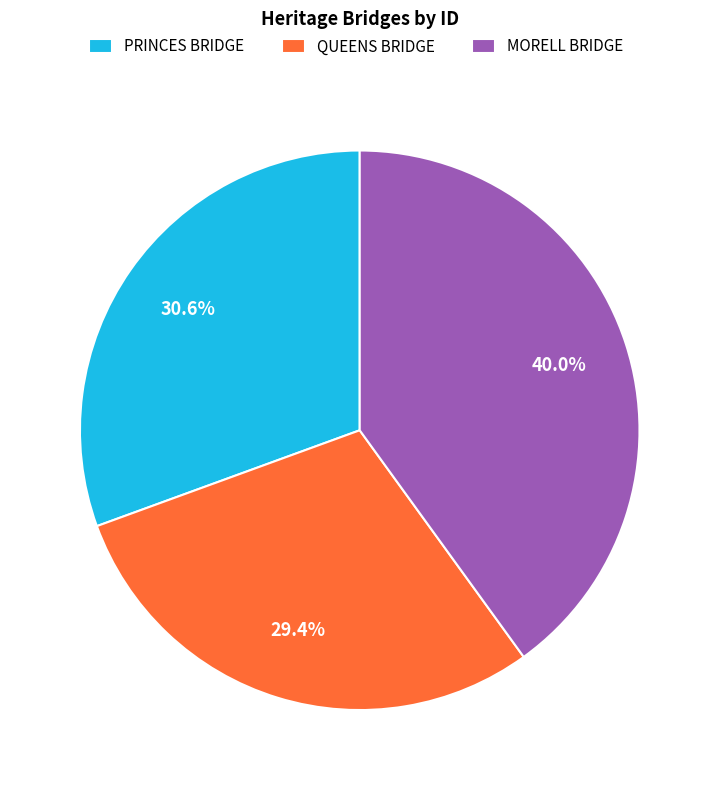

To the nearest percent, what percentage of the pie is MORELL BRIDGE?

40%